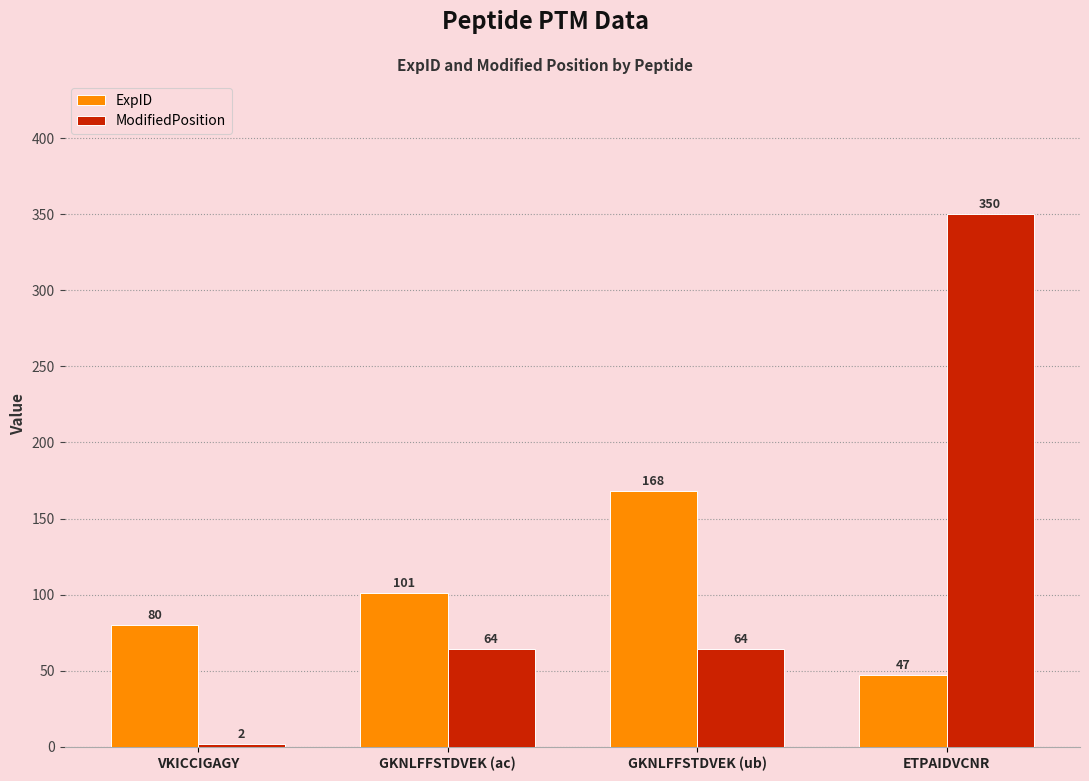

Reading right to left, what are all the values shown in this chart?

ExpID: ETPAIDVCNR=47	GKNLFFSTDVEK (ub)=168	GKNLFFSTDVEK (ac)=101	VKICCIGAGY=80
ModifiedPosition: ETPAIDVCNR=350	GKNLFFSTDVEK (ub)=64	GKNLFFSTDVEK (ac)=64	VKICCIGAGY=2